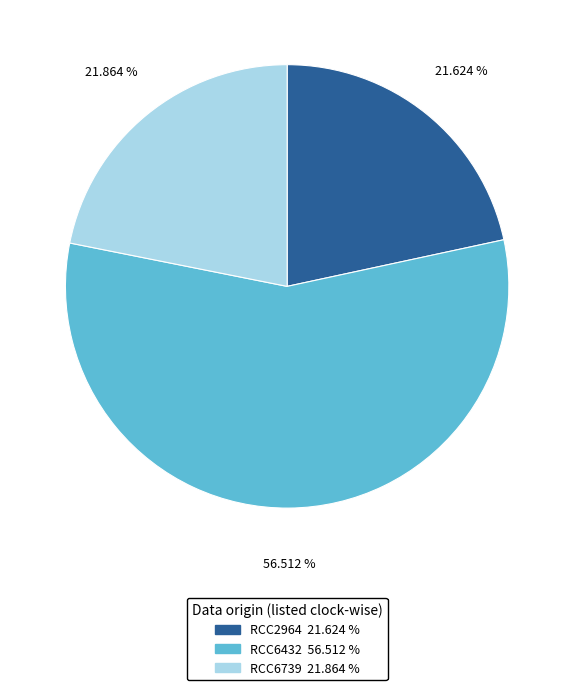

To the nearest percent, what percentage of the pie is RCC6432?

57%